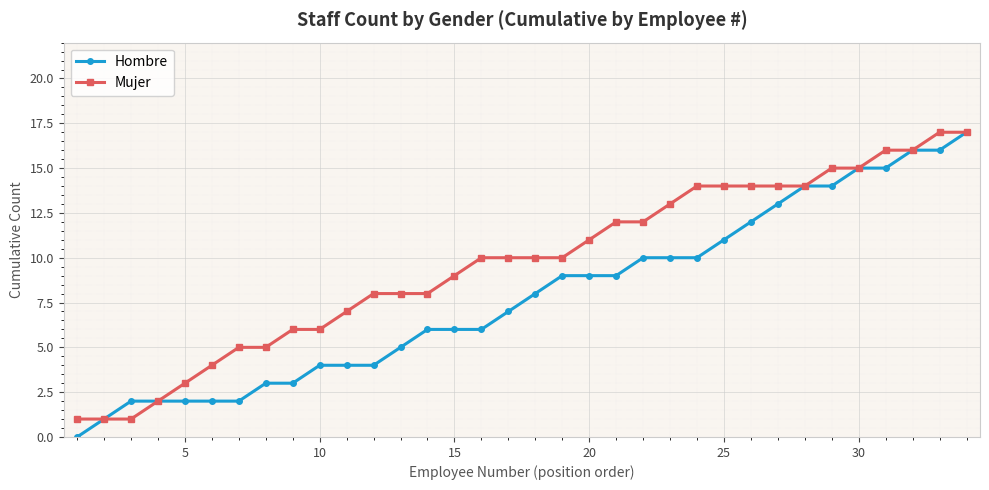

Which series has the largest total across all categories?

Mujer